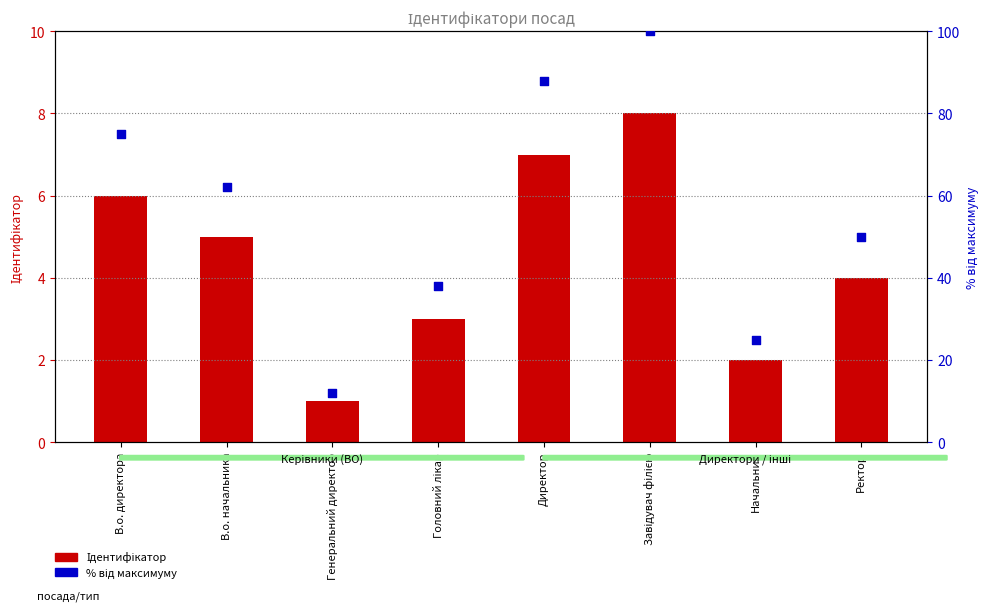

Which series has the largest total across all categories?

% від максимуму